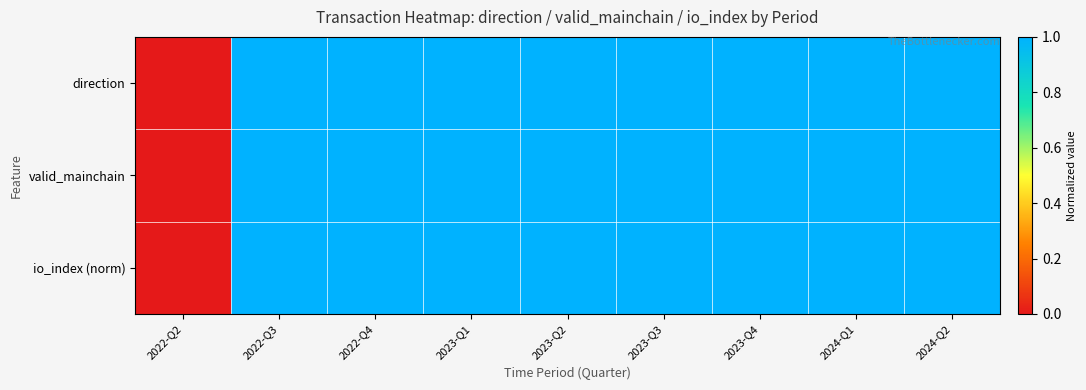

What is the maximum value shown in the chart?

1